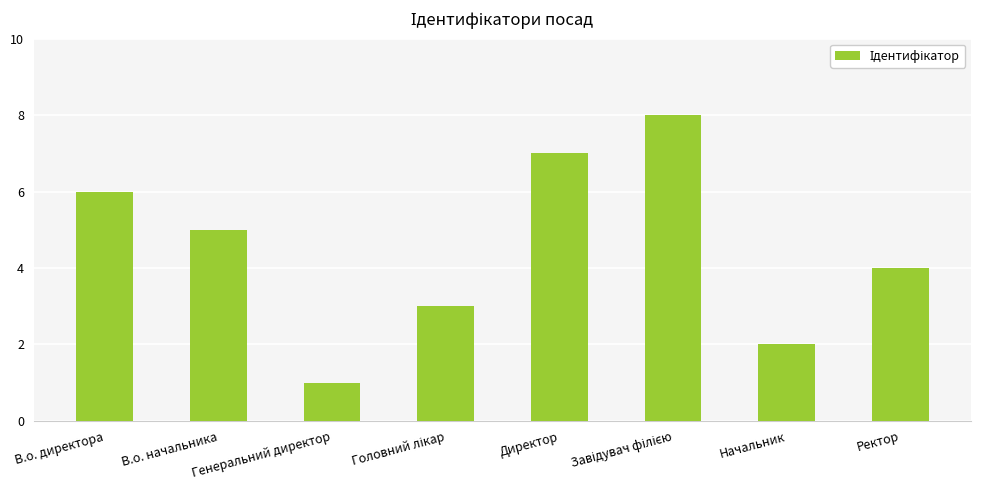

Are the bars horizontal?

No